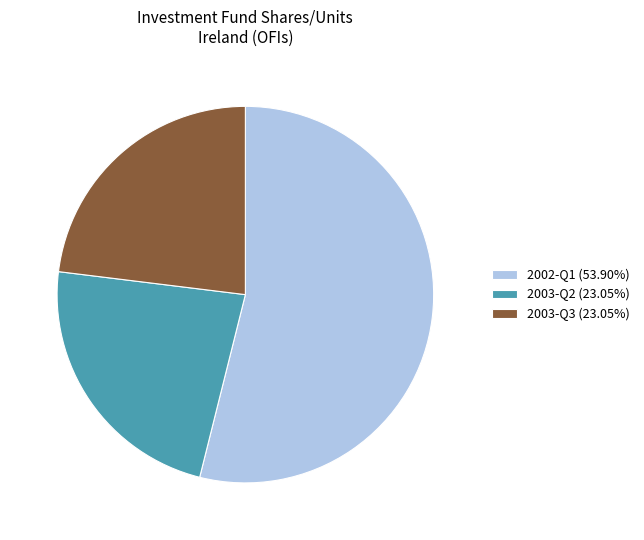

Approximately how many times larger is the value at 2003-Q3 (23.05%) compared to 2003-Q2 (23.05%)?

1.0